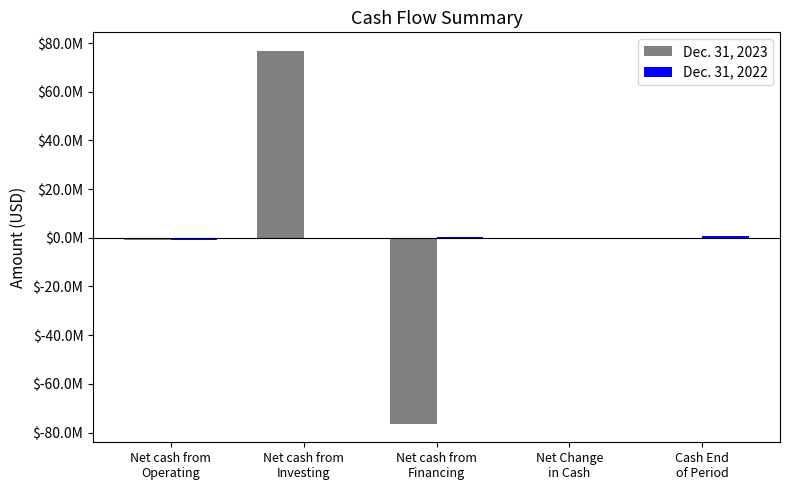

What is the difference between the maximum and minimum values in the Dec. 31, 2022 series?

1536763